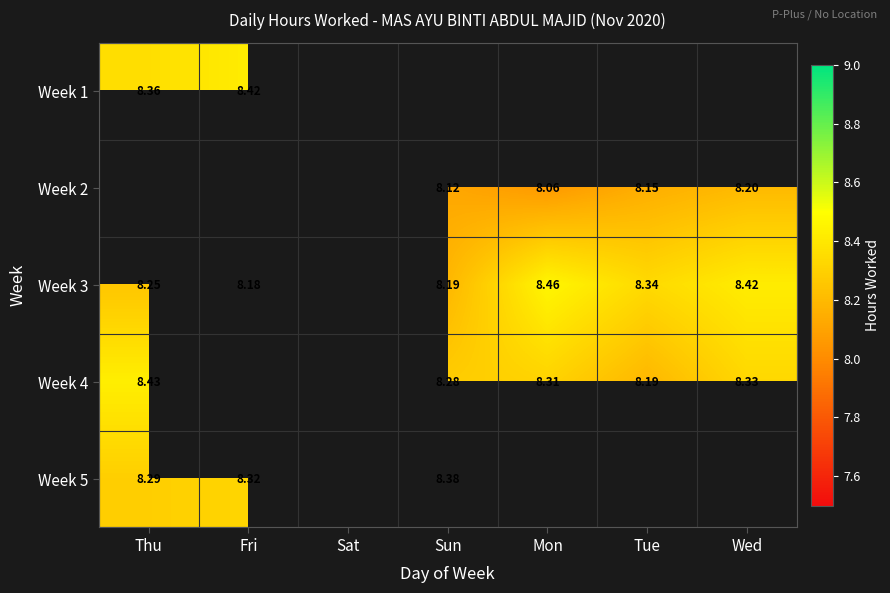

Is the value of Week 4 at Sun greater than the value of Week 2 at Wed?

Yes